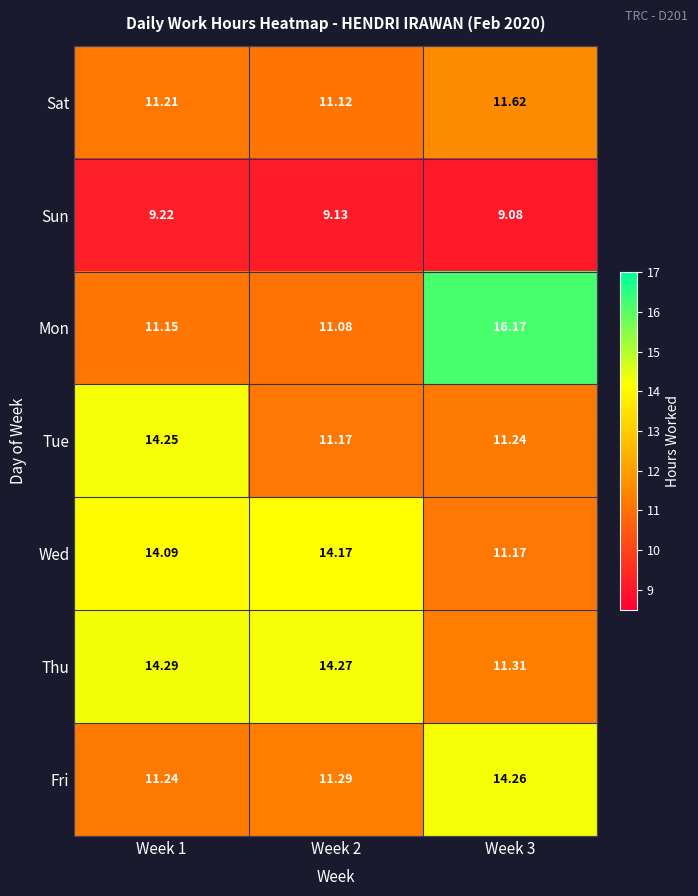

At how many categories does at least one series exceed 12?

3